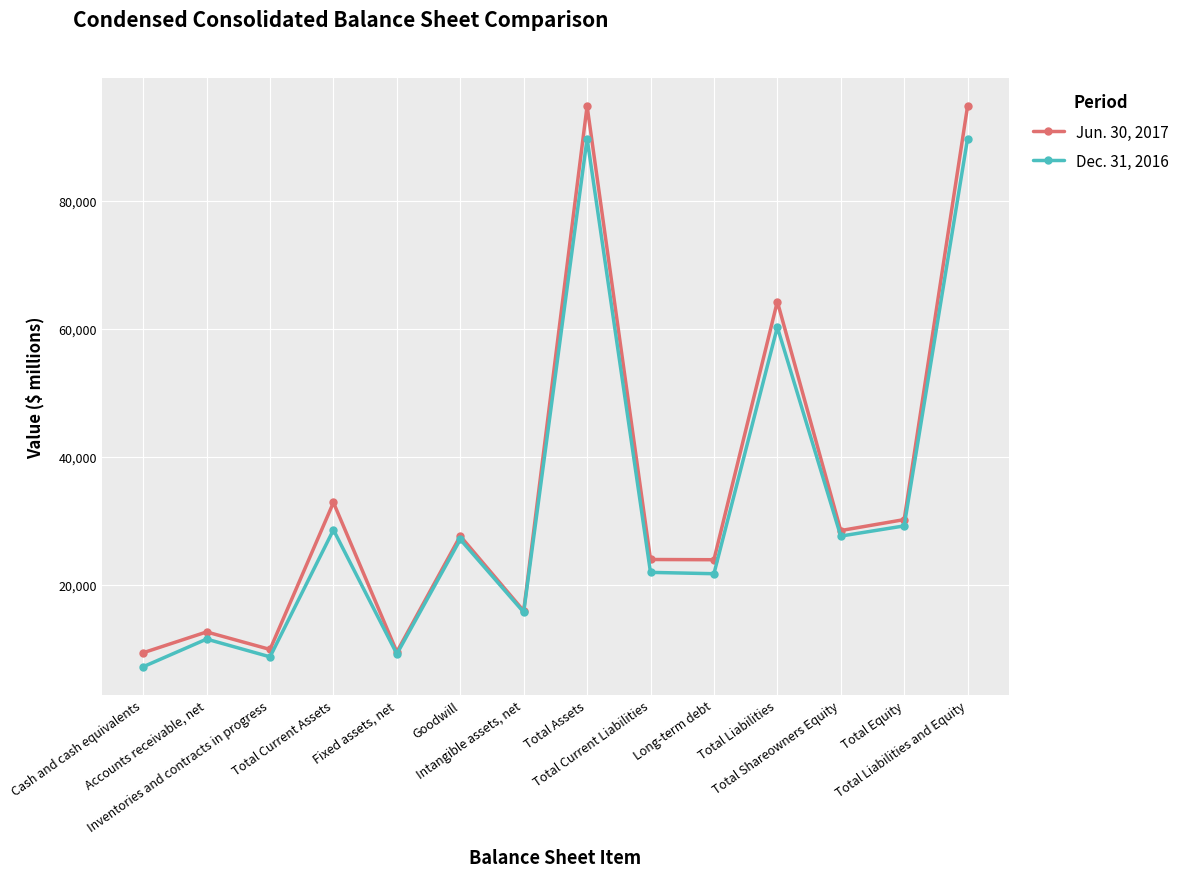

Does the chart display data point markers on the line(s)?

Yes